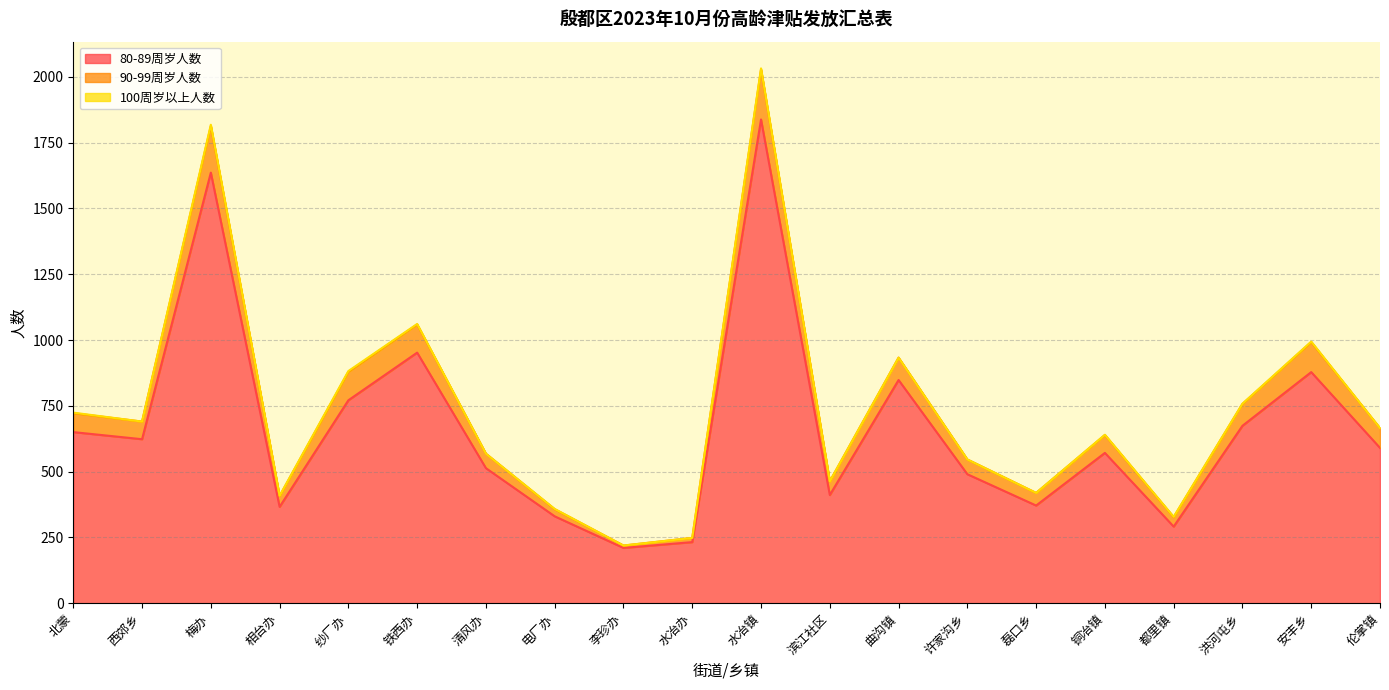

What is the total value across all series at 伦掌镇?

665